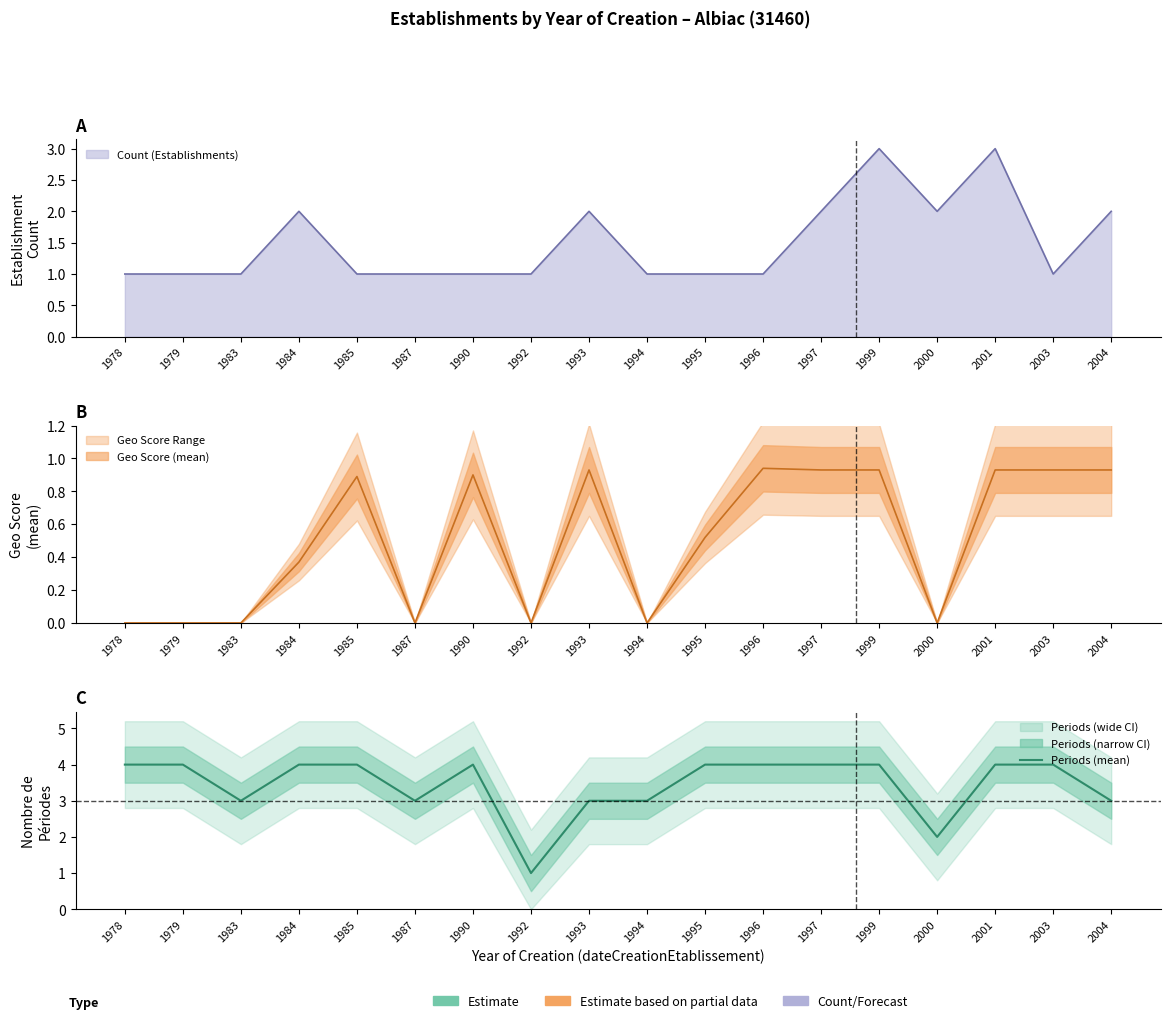

Approximately how many times larger is the value at 1994 compared to 1979?

0.8